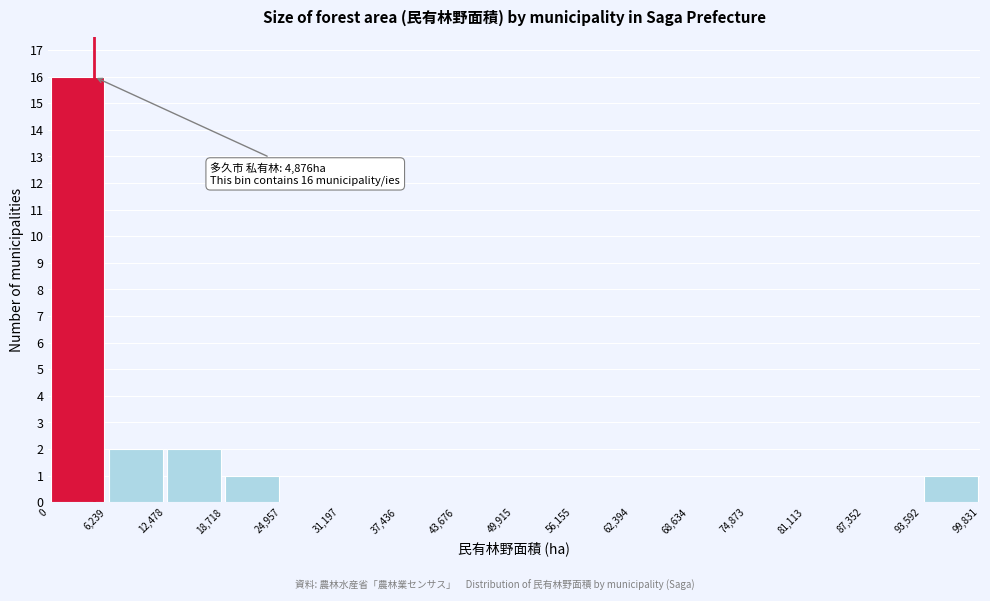

Over which range of the x-axis is the bar tallest?

0 to 6,239